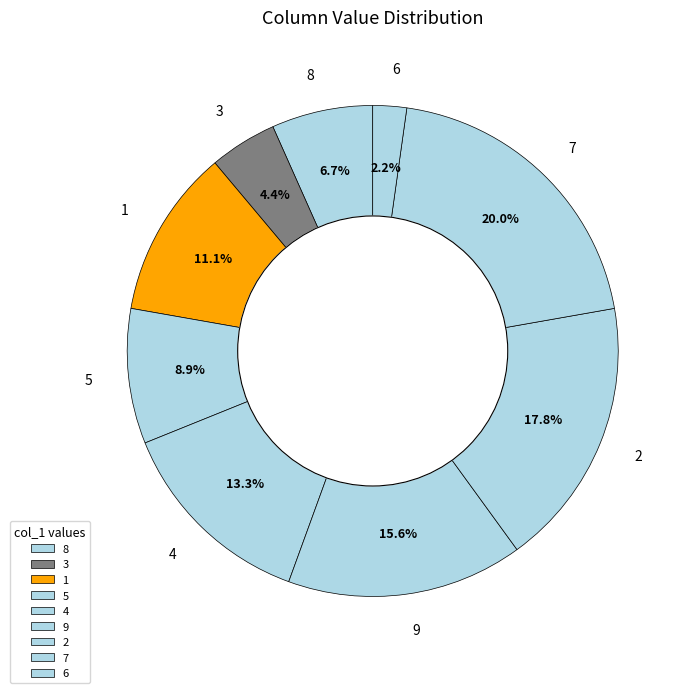

What percentage is the 1 slice, to the nearest percent?

11%